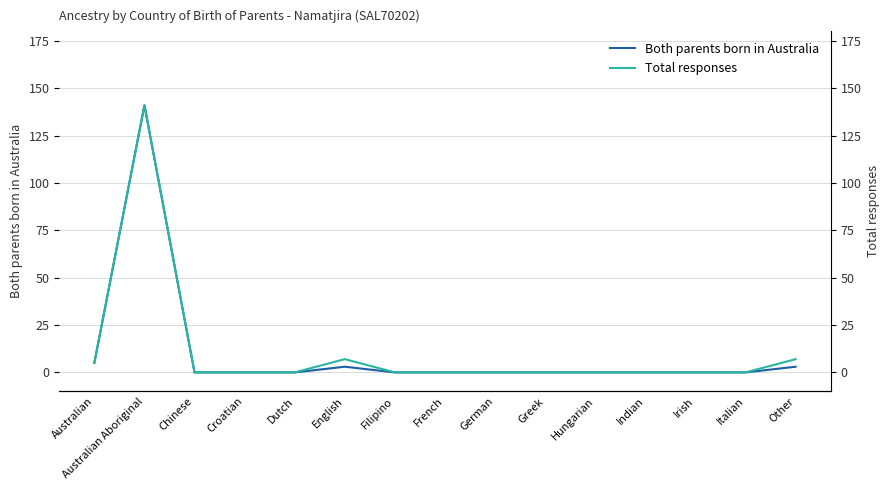

Which series has the widest spread of values?

Both parents born in Australia